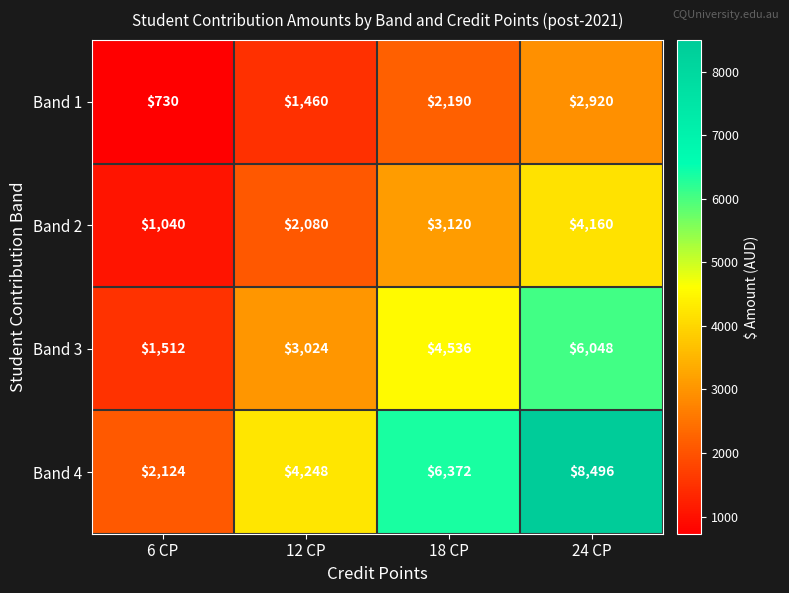

How many series are shown in this chart?

4